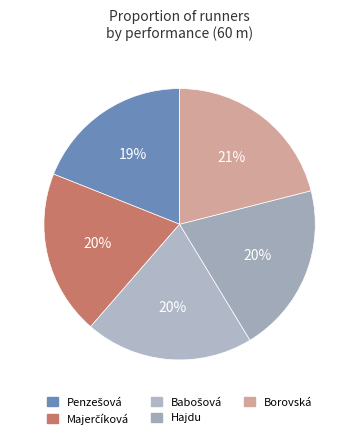

Which category has the biggest portion of the pie?

Borovská